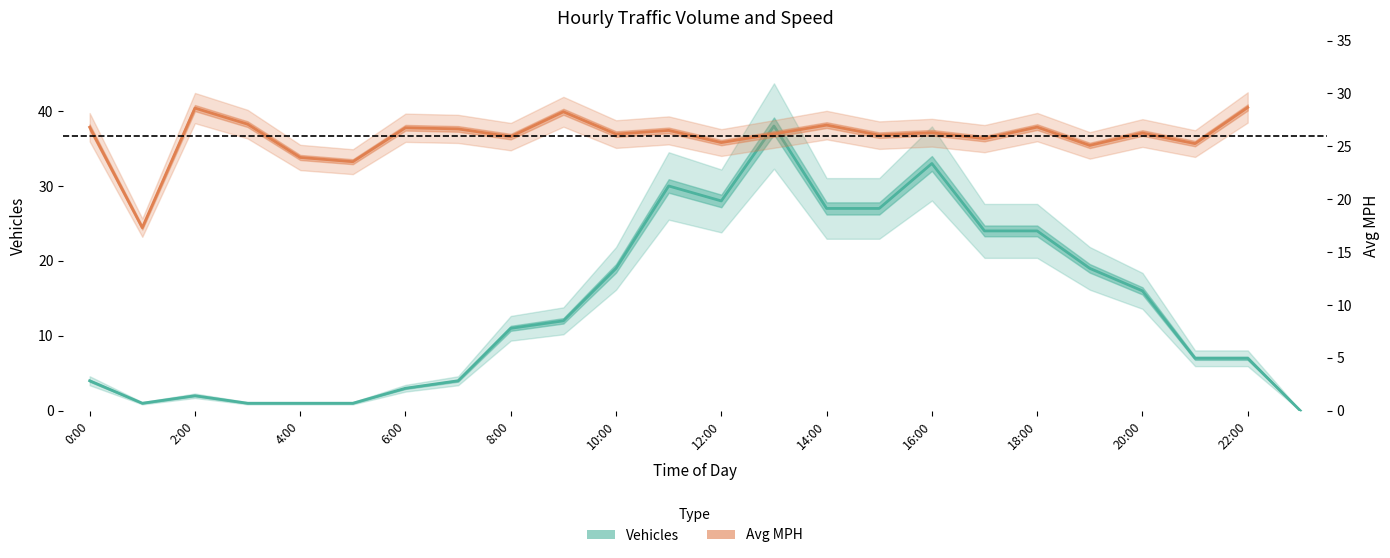

What position from the right is 17?

7